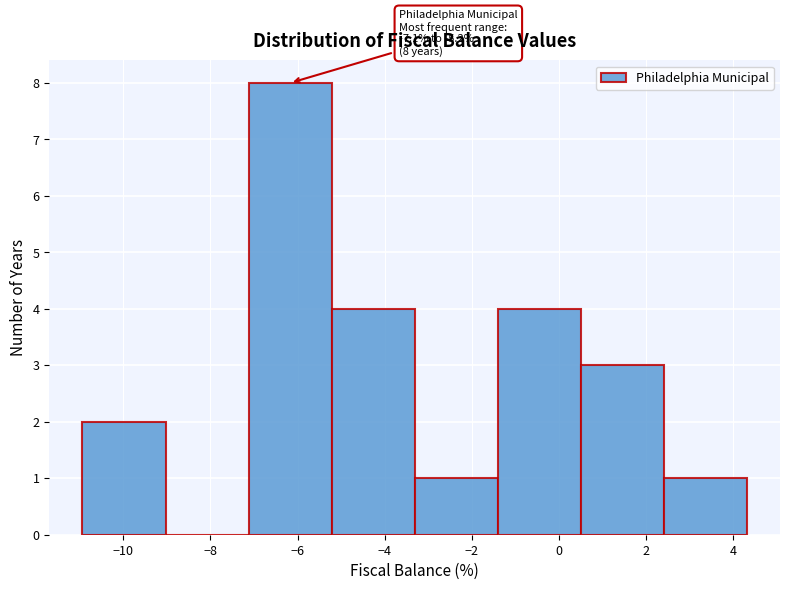

Which range on the x-axis has the tallest bar?

-7.2 to -5.2